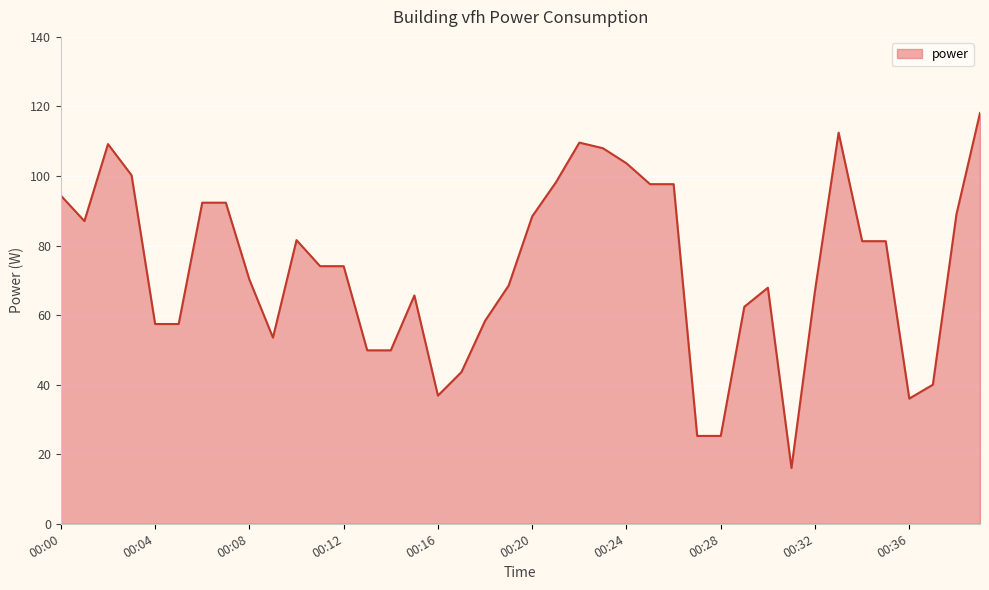

What is the difference between the maximum and minimum values?

102.1